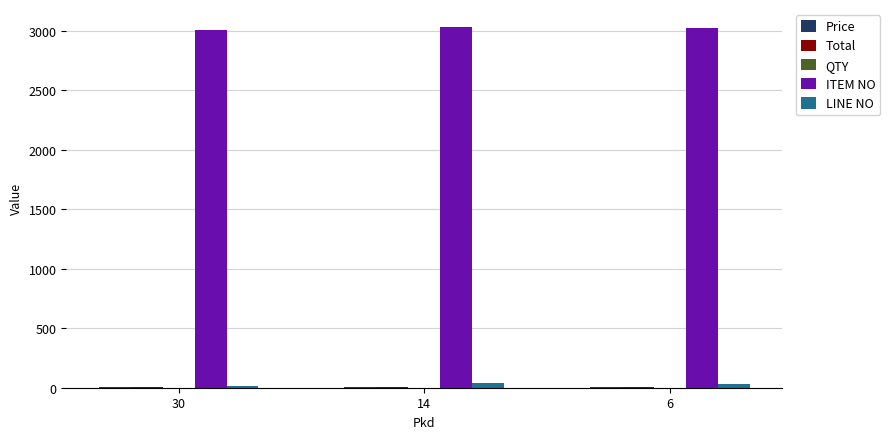

What is the sum of all ITEM NO values?

9050.0